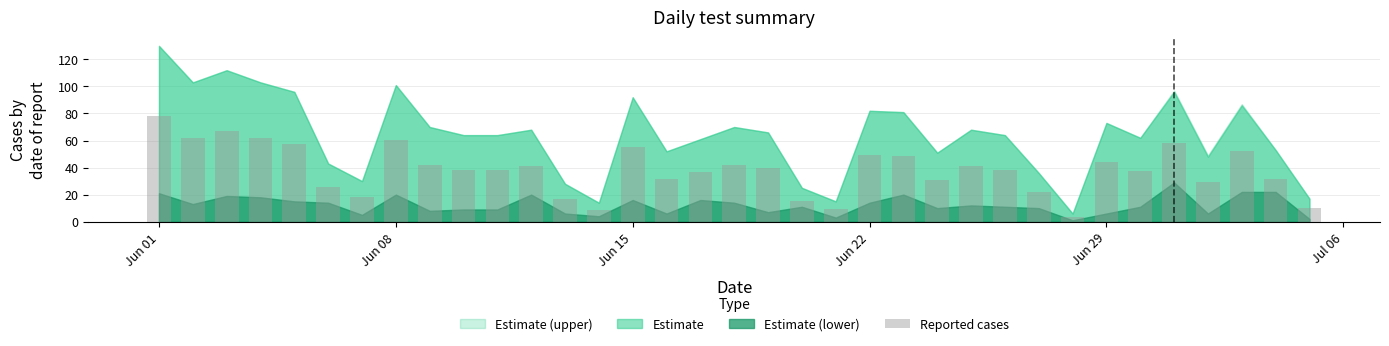

What is the value of the 23rd bar from the left?

48.6